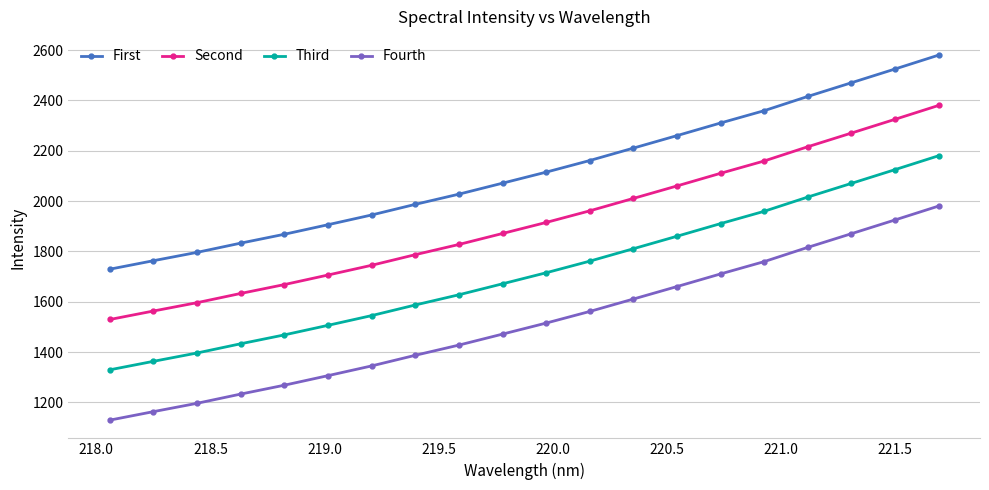

What is the maximum value for First?

2580.2